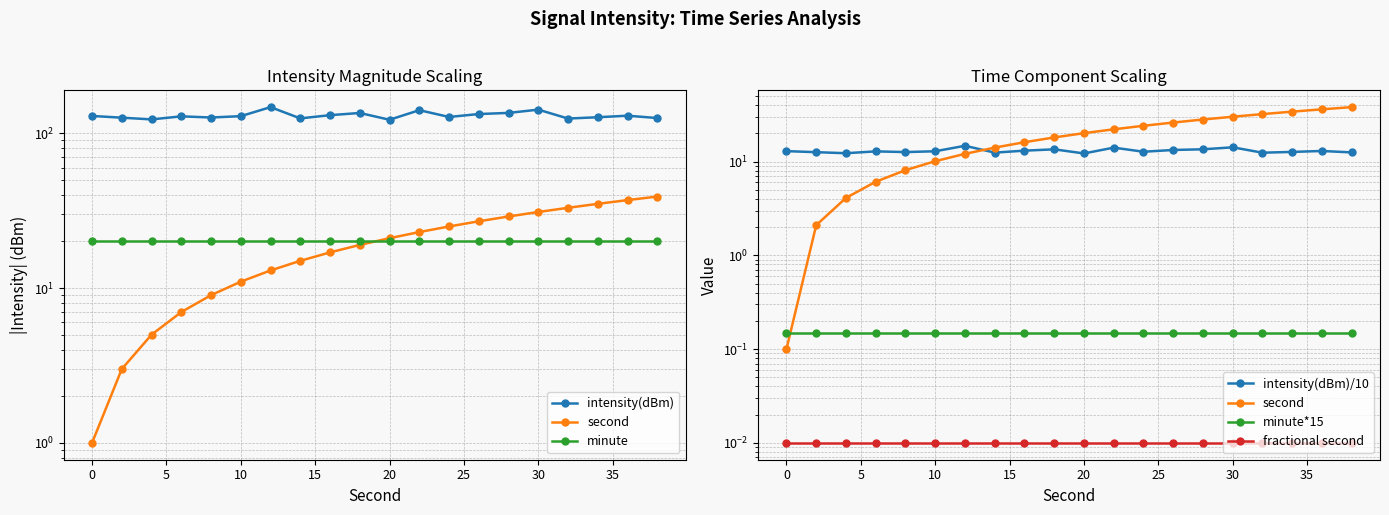

Is this an area chart (filled region under the line)?

No